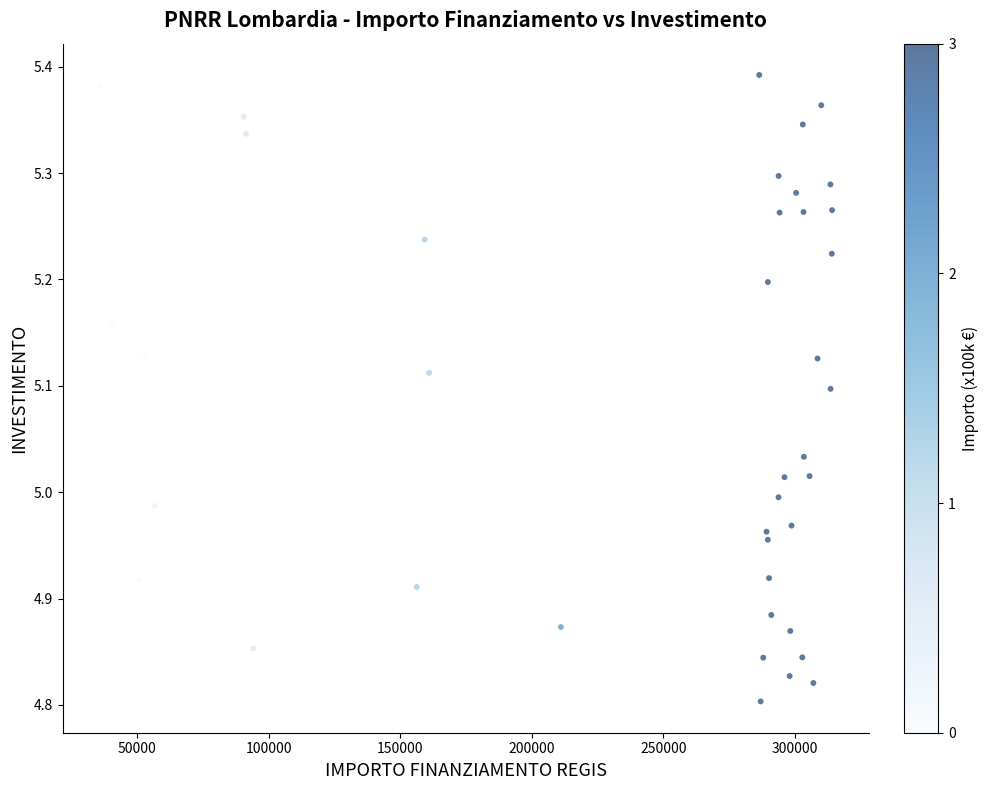

What is the range of Y values (max minus min)?

0.6